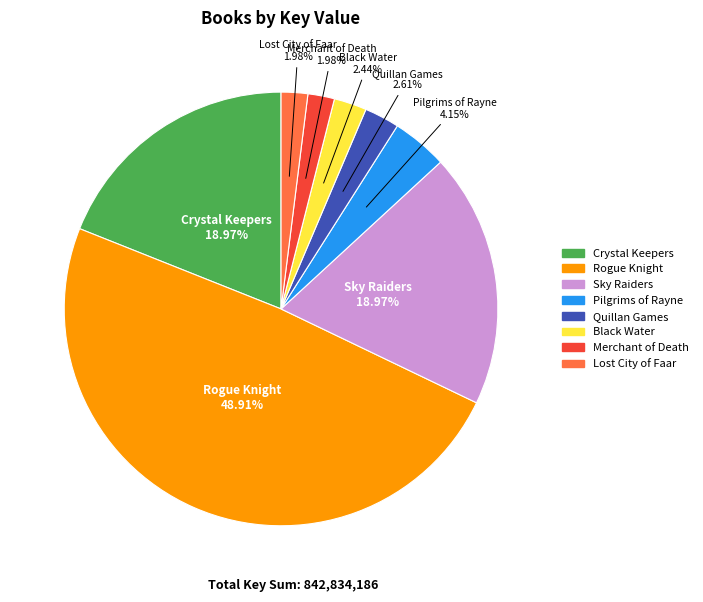

To the nearest percent, what percentage of the pie is Sky Raiders?

19%